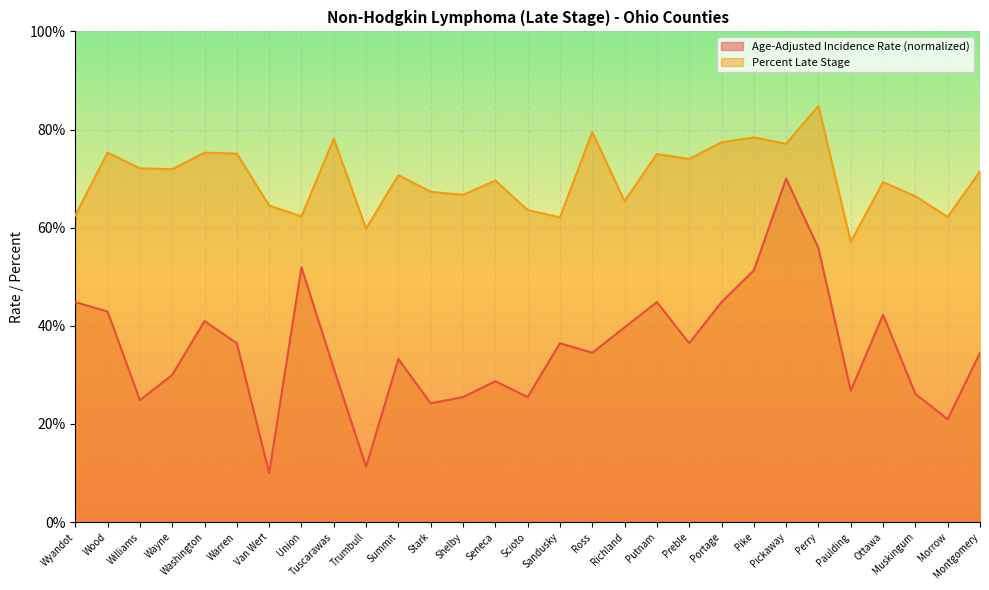

List the labels in order of Percent Late Stage value, largest first.

Perry, Ross, Pike, Tuscarawas, Portage, Pickaway, Wood, Washington, Warren, Putnam, Preble, Williams, Wayne, Montgomery, Summit, Seneca, Ottawa, Stark, Shelby, Muskingum, Richland, Van Wert, Scioto, Wyandot, Union, Morrow, Sandusky, Trumbull, Paulding